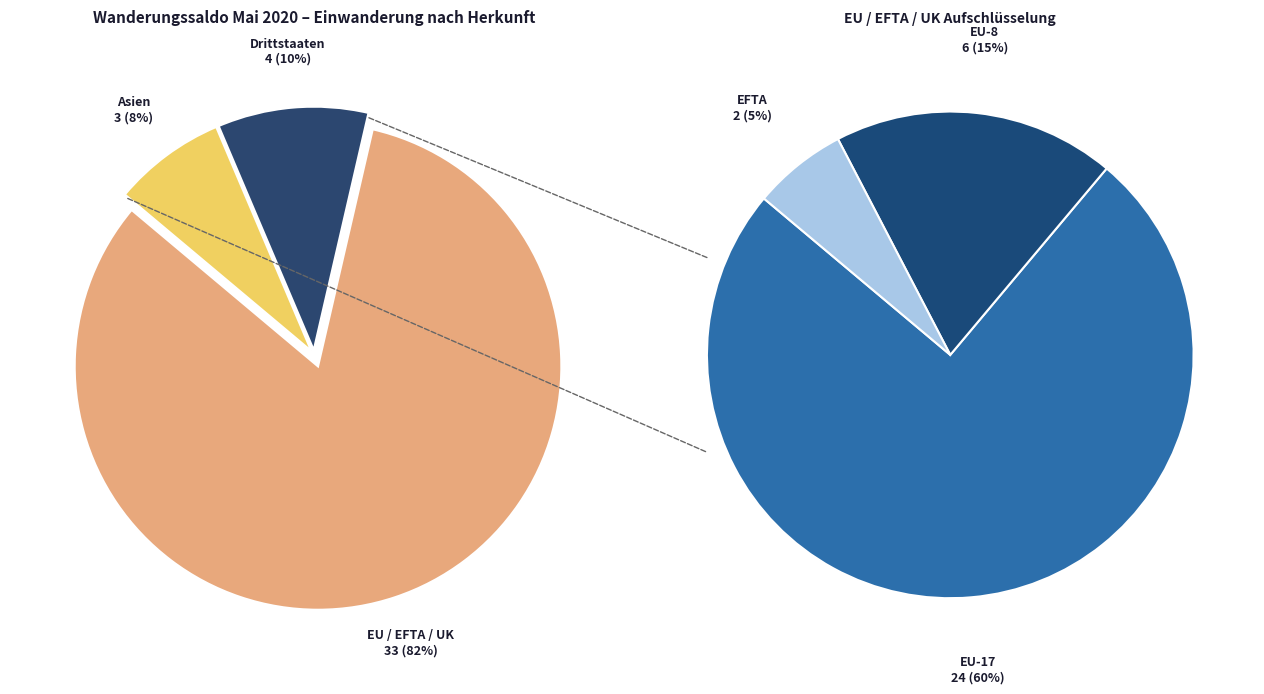

How much of the chart is everything except Afrika?

100.0%